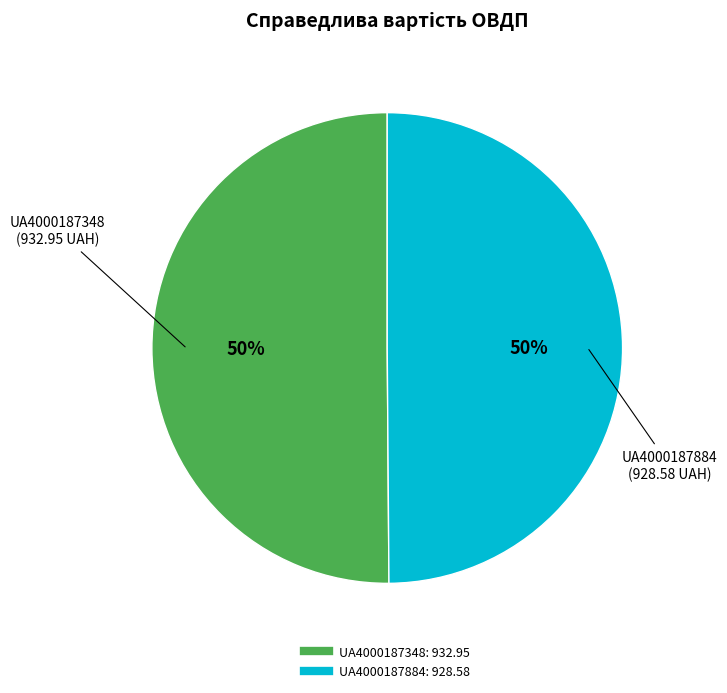

Combined, do UA4000187348 and UA4000187884 account for over 50%?

Yes